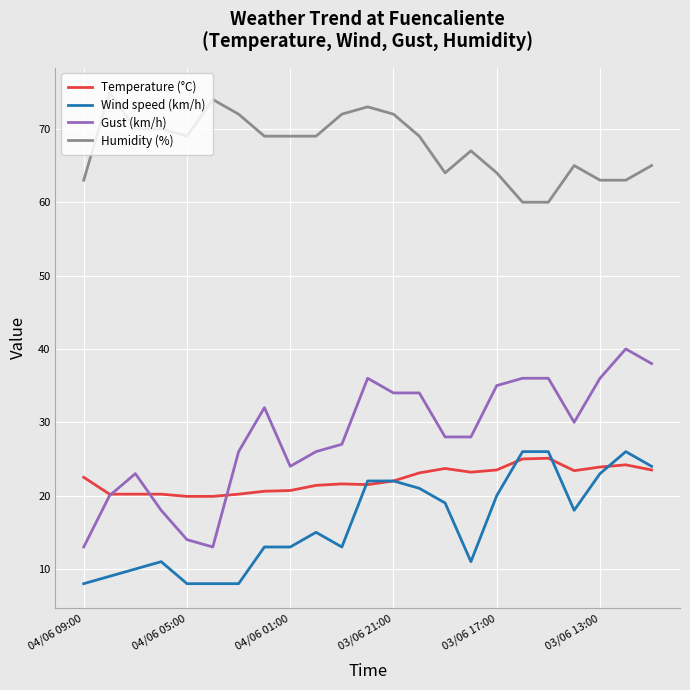

True or false: Humidity (%) and Gust (km/h) cross at least once.

False